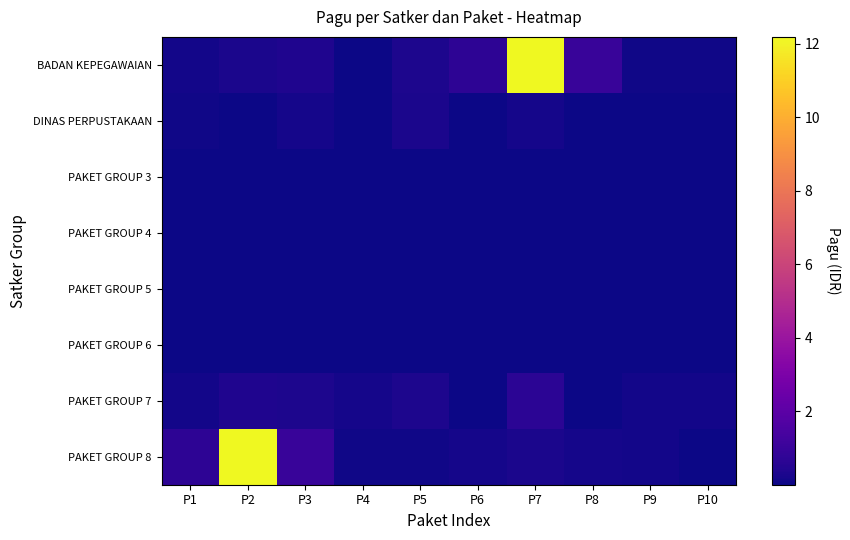

Reading left to right, what are all the values shown in this chart?

BADAN KEPEGAWAIAN: P1=0.1	P2=0.2	P3=0.4	P4=0.0	P5=0.3	P6=0.7	P7=12.2	P8=1.0	P9=0.1	P10=0.1
DINAS PERPUSTAKAAN: P1=0.1	P2=0.0	P3=0.2	P4=0.0	P5=0.3	P6=0.0	P7=0.1	P8=0.0	P9=0.0	P10=0.0
PAKET GROUP 3: P1=0.0	P2=0.0	P3=0.0	P4=0.0	P5=0.0	P6=0.0	P7=0.0	P8=0.0	P9=0.0	P10=0.0
PAKET GROUP 4: P1=0.0	P2=0.0	P3=0.0	P4=0.0	P5=0.0	P6=0.0	P7=0.0	P8=0.0	P9=0.0	P10=0.0
PAKET GROUP 5: P1=0.0	P2=0.0	P3=0.0	P4=0.0	P5=0.0	P6=0.0	P7=0.0	P8=0.0	P9=0.0	P10=0.0
PAKET GROUP 6: P1=0.0	P2=0.0	P3=0.0	P4=0.0	P5=0.0	P6=0.0	P7=0.0	P8=0.0	P9=0.0	P10=0.0
PAKET GROUP 7: P1=0.1	P2=0.4	P3=0.3	P4=0.2	P5=0.3	P6=0.0	P7=0.6	P8=0.0	P9=0.1	P10=0.1
PAKET GROUP 8: P1=0.7	P2=12.2	P3=1.0	P4=0.1	P5=0.1	P6=0.1	P7=0.3	P8=0.2	P9=0.1	P10=0.0